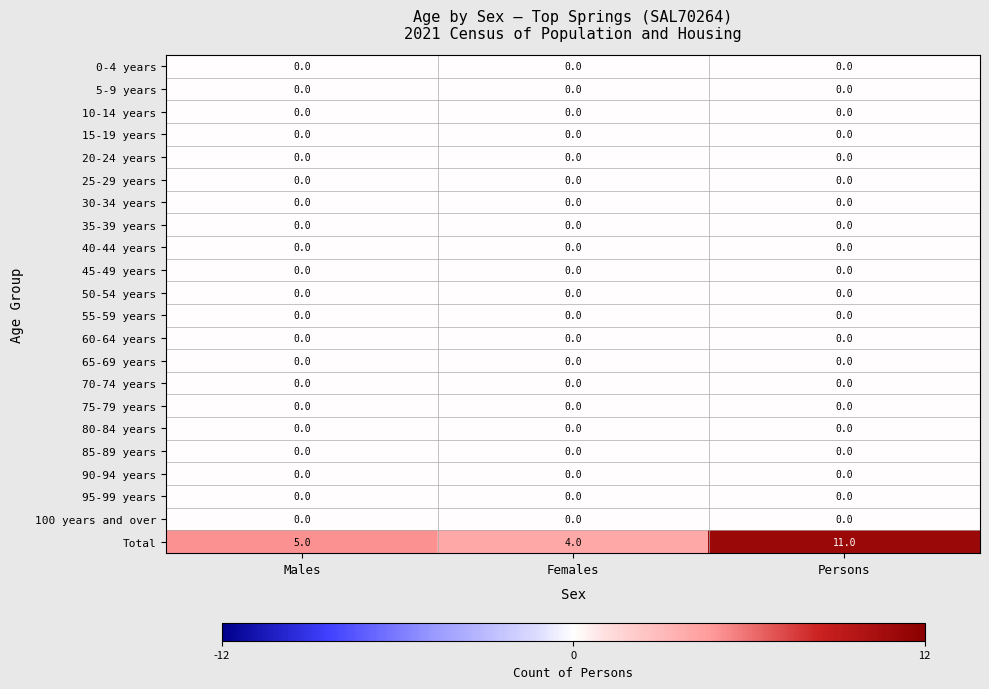

At which category is the sum across all series the highest?

Persons